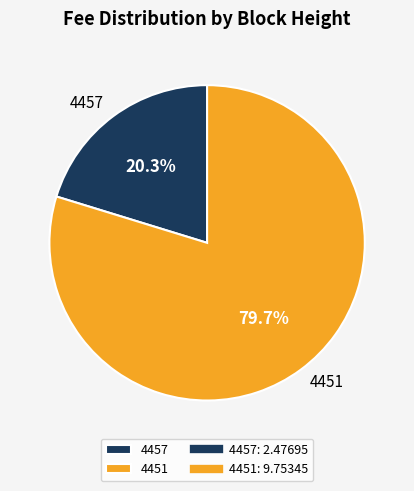

True or false: 4451 accounts for 80% of the total.

True